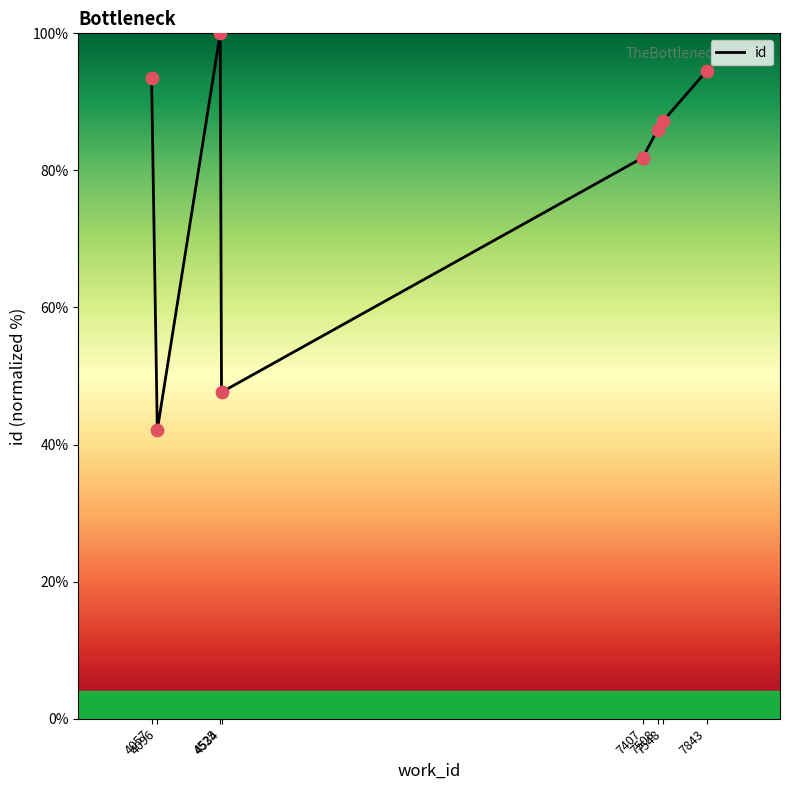

What is the change in value from 4534 to 7508?

+38.3